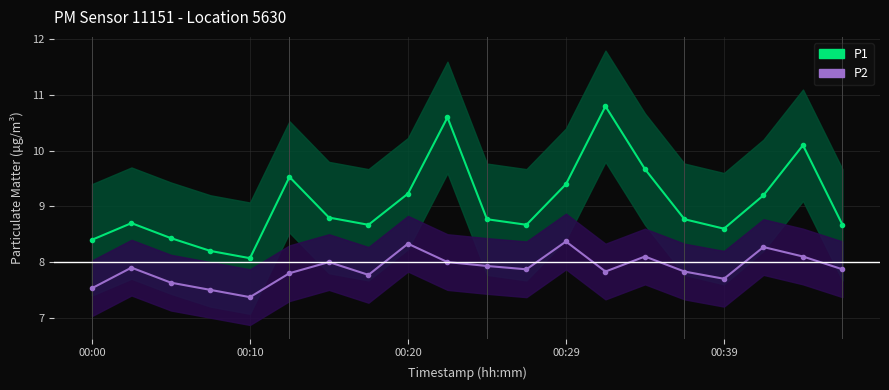

In P1, how many points are lower than both neighbors (excluding endpoints)?

4